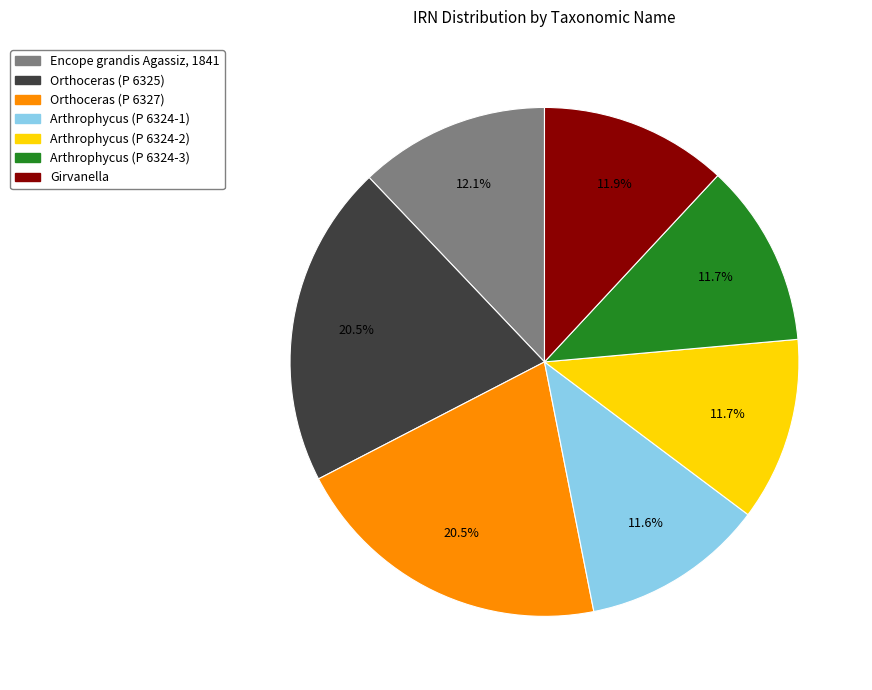

To the nearest percent, what is the combined percentage of Orthoceras (P 6325) and Arthrophycus (P 6324-3)?

32%